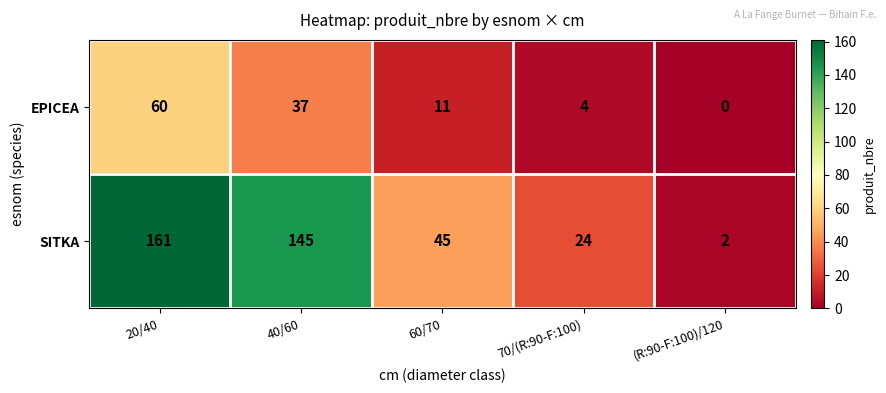

How many distinct data groups are displayed?

2